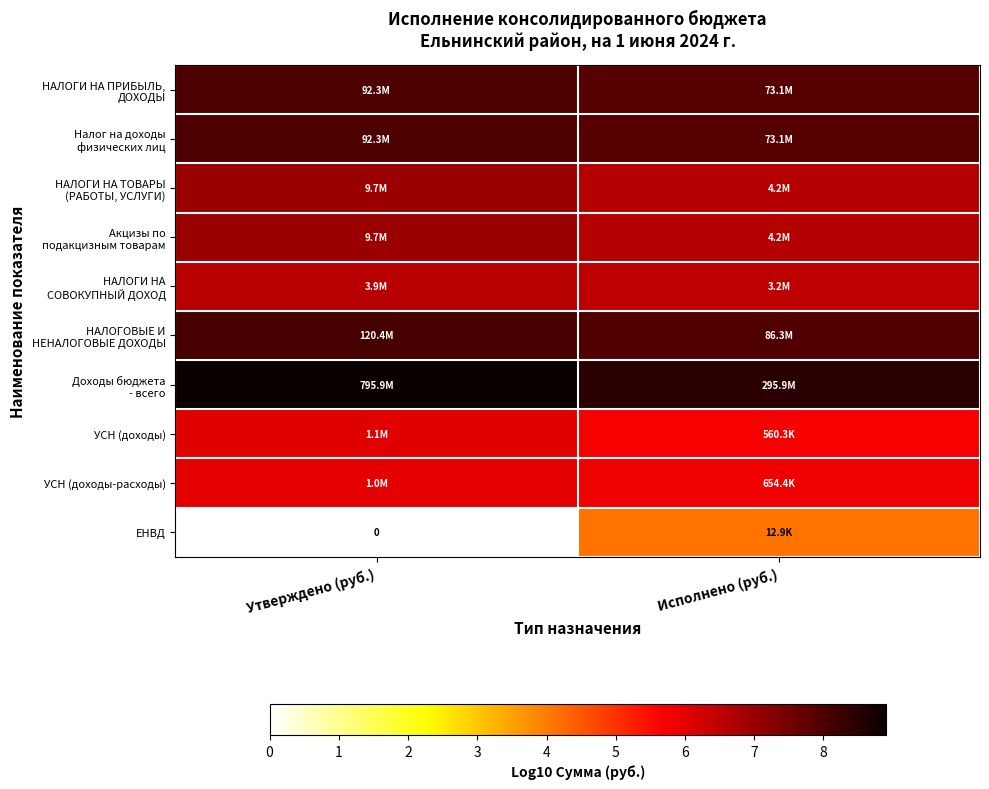

At which label is НАЛОГОВЫЕ И НЕНАЛОГОВЫЕ ДОХОДЫ closest to 8?

Исполнено (руб.)